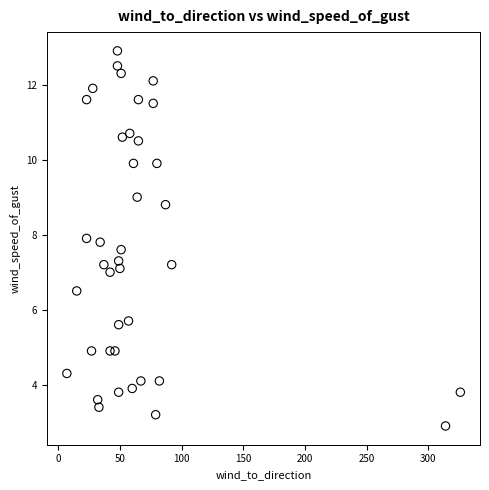

What is the range of X values (max minus min)?

319.0